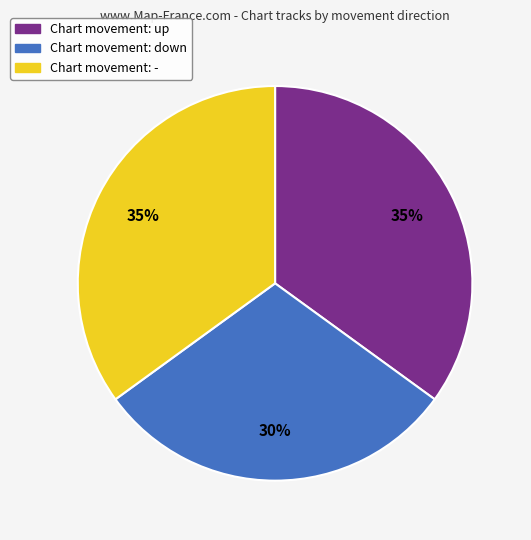

To the nearest percent, what is the average slice percentage?

33%